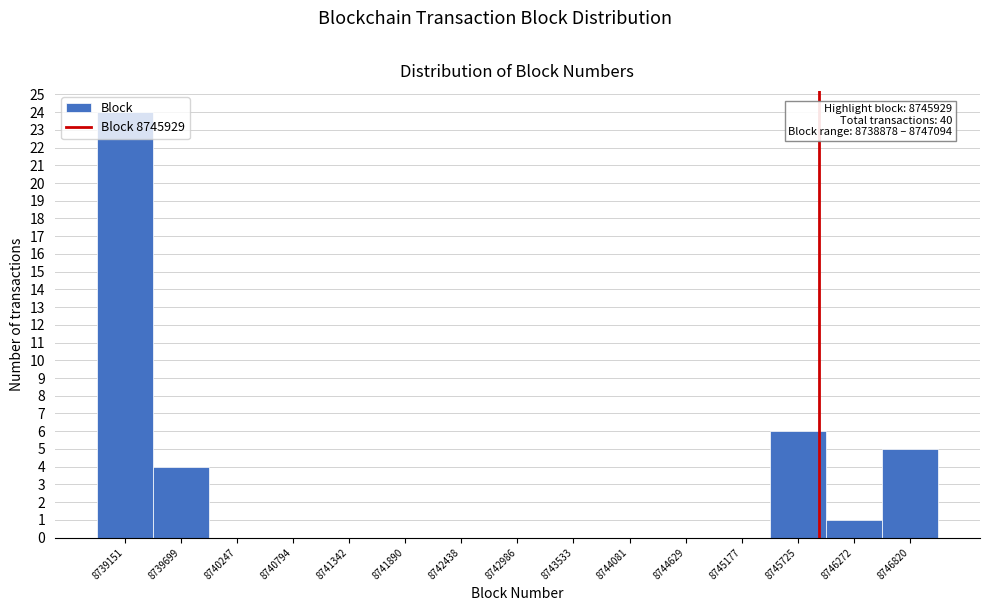

Which range on the x-axis has the tallest bar?

8738900 to 8739400